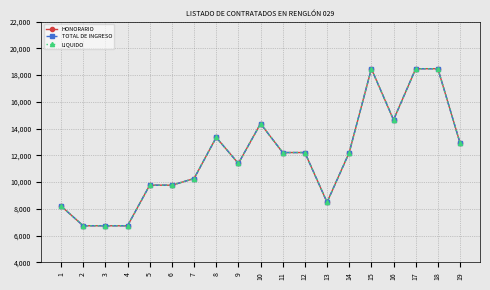

Which series has the largest total across all categories?

HONORARIO